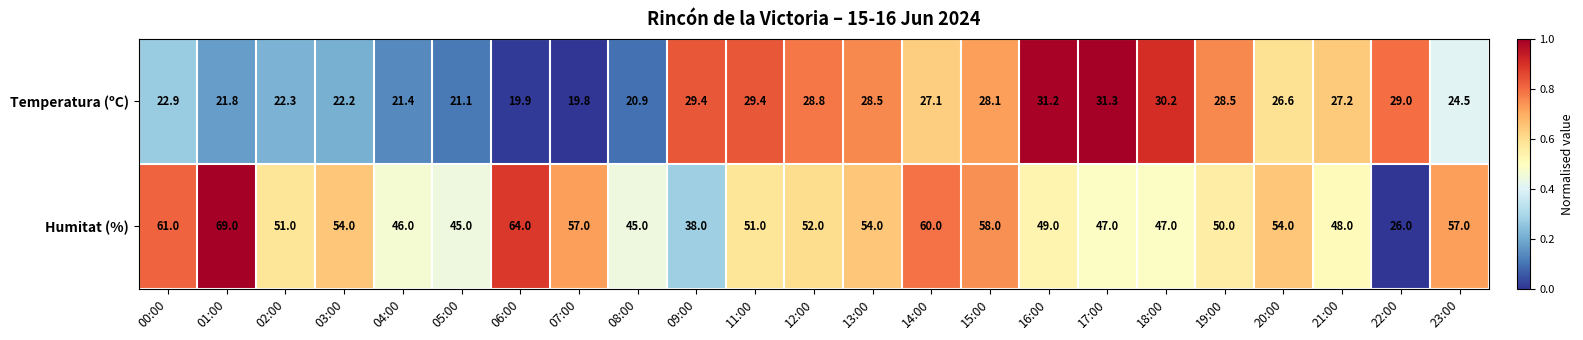

What is the difference between the maximum and minimum values in the Temperatura (ºC) series?

11.5